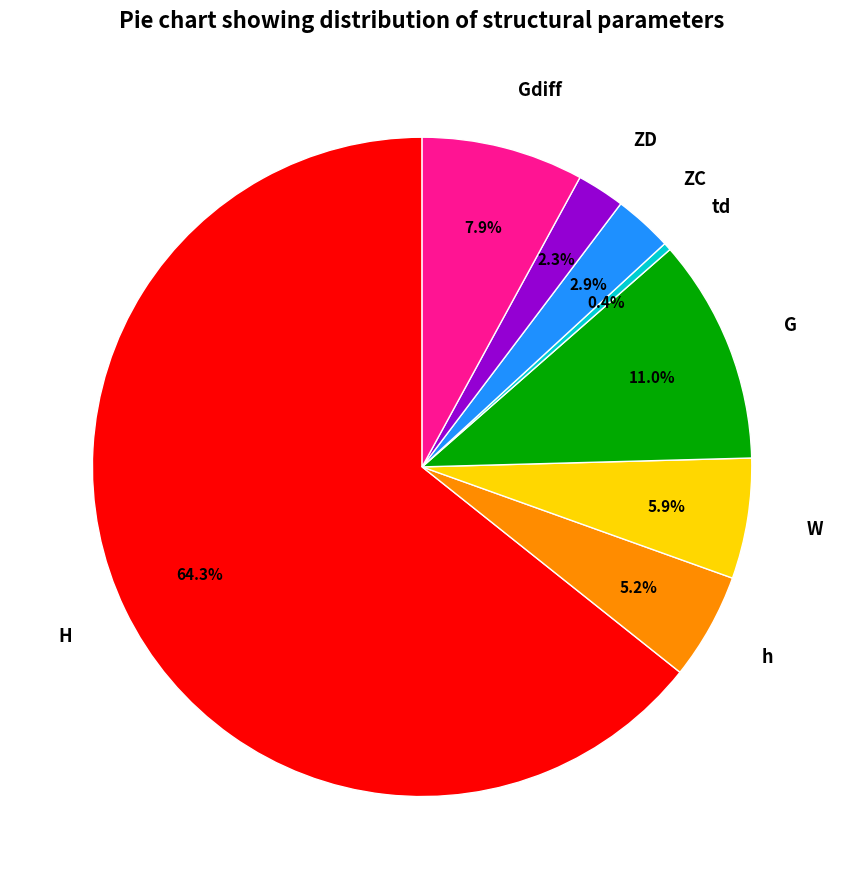

Rank the categories by value from highest to lowest.

H, G, Gdiff, W, h, ZC, ZD, td